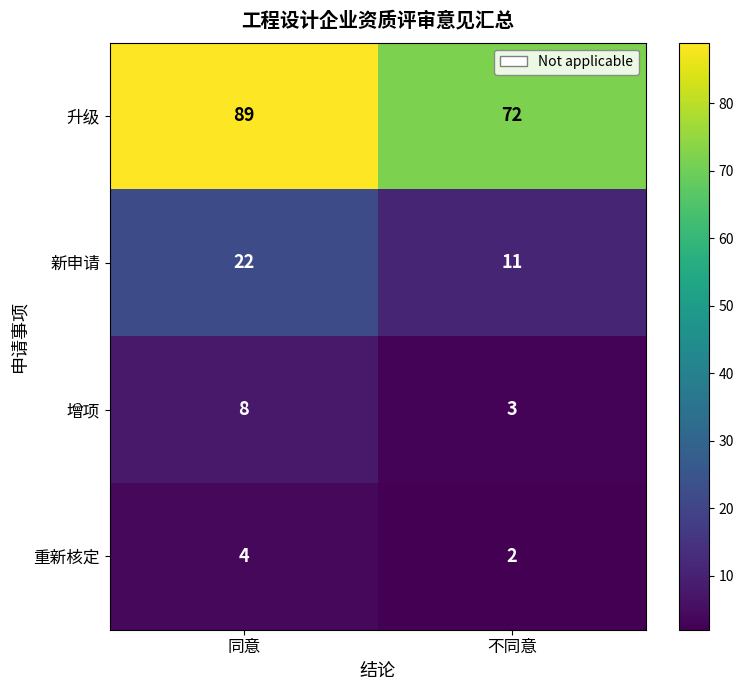

Reading left to right, what are all the values shown in this chart?

升级: 同意=89	不同意=72
新申请: 同意=22	不同意=11
增项: 同意=8	不同意=3
重新核定: 同意=4	不同意=2